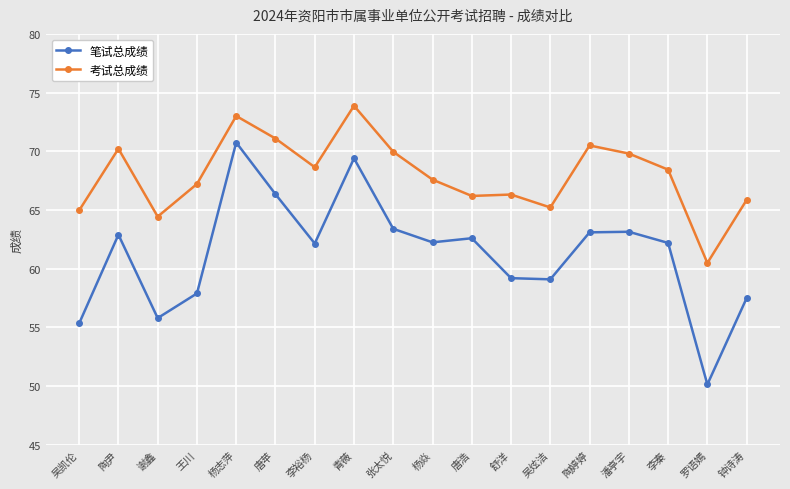

Where is the first local minimum for 笔试总成绩?

谢鑫